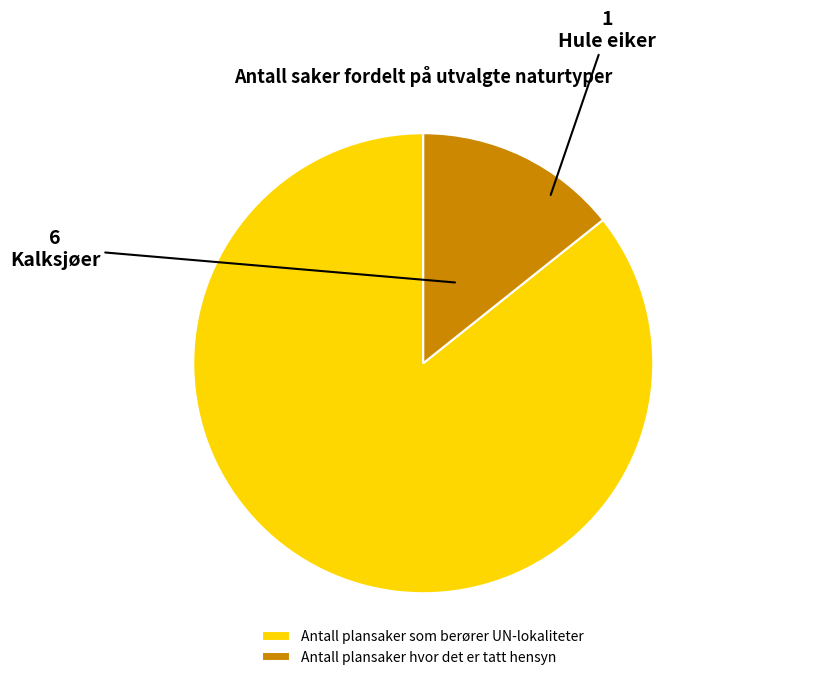

Count the number of slices in the pie.

2